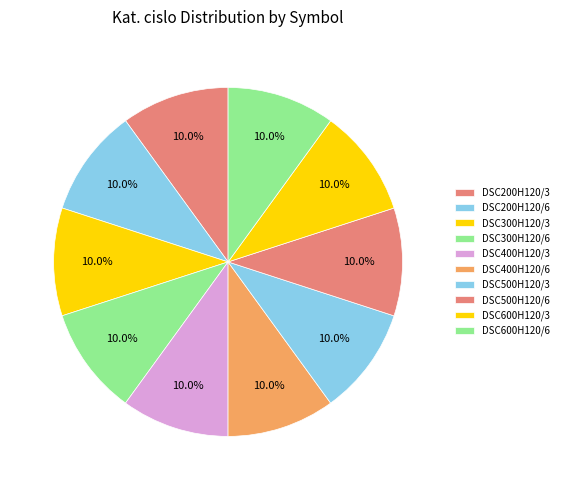

Which has a higher value, DSC400H120/6 or DSC200H120/6?

DSC400H120/6